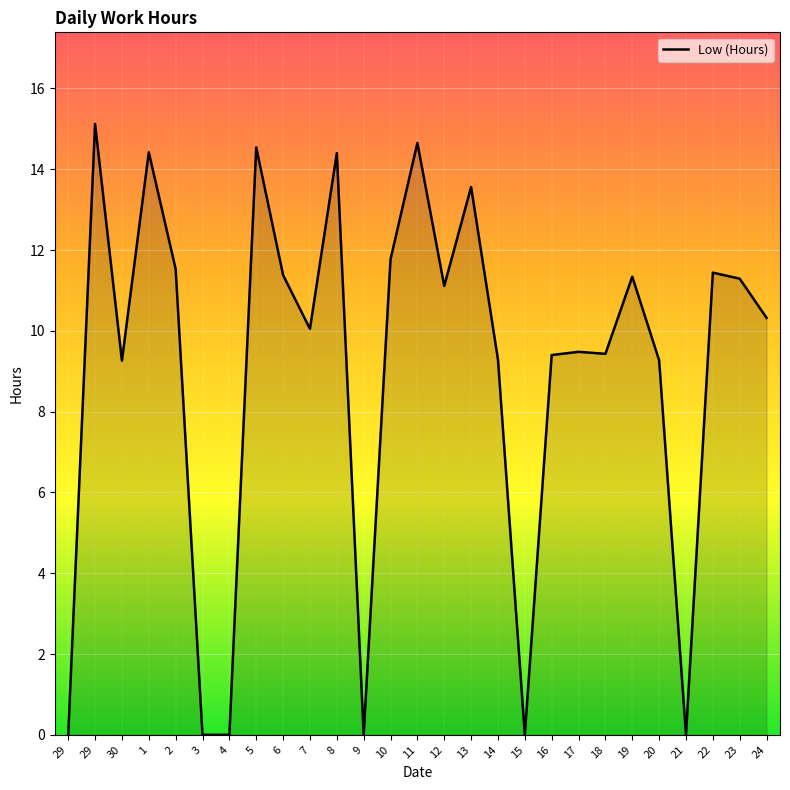

What is the sum of the values at 7 and 4?

10.1